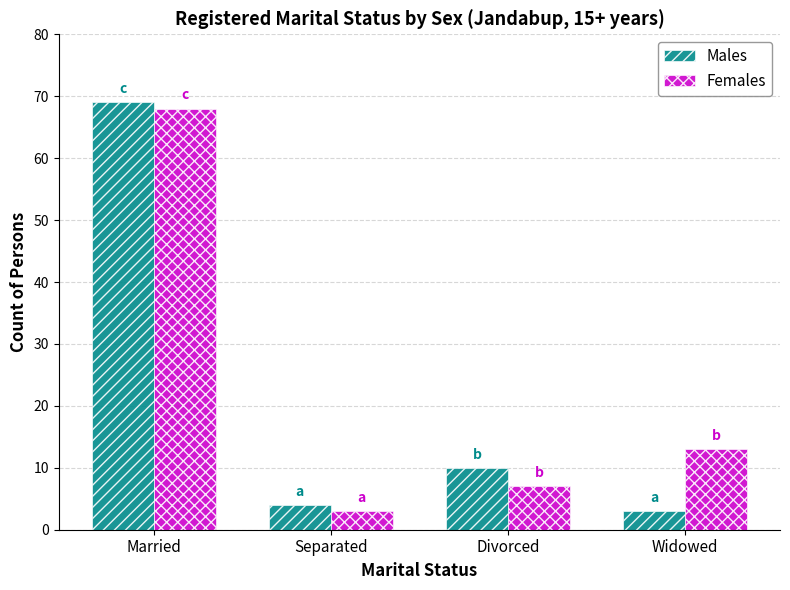

List the series in order of their peak value, lowest first.

Females, Males